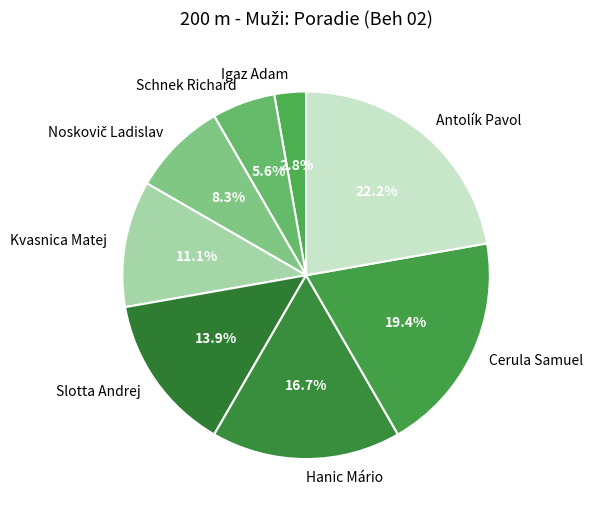

How much of the chart is everything except Antolík Pavol?

77.8%